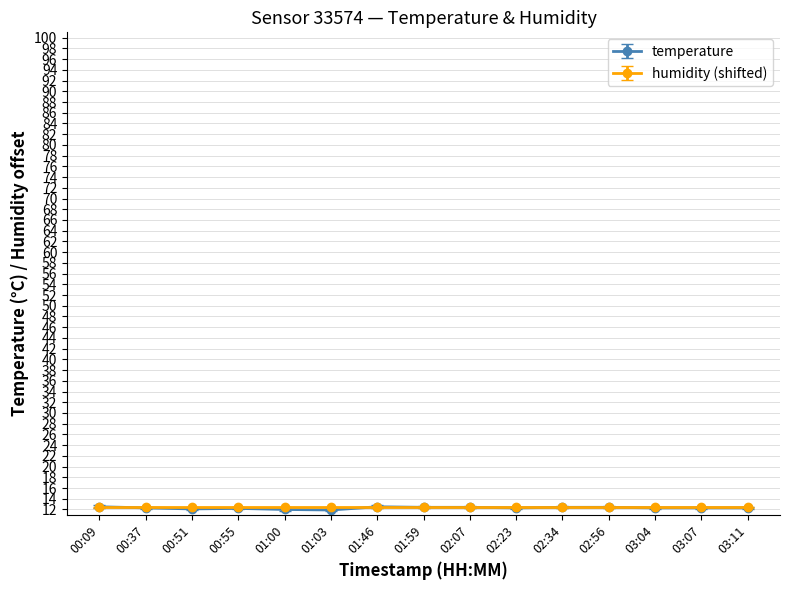

The temperature series shows 12.3 at 03:04. True or false?

True